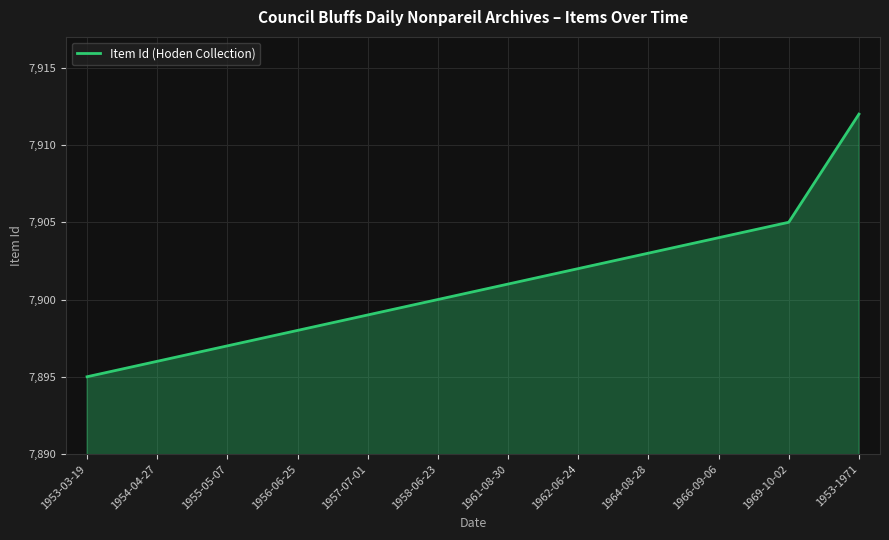

What is the sum of the values at 1962-06-24 and 1955-05-07?

15799